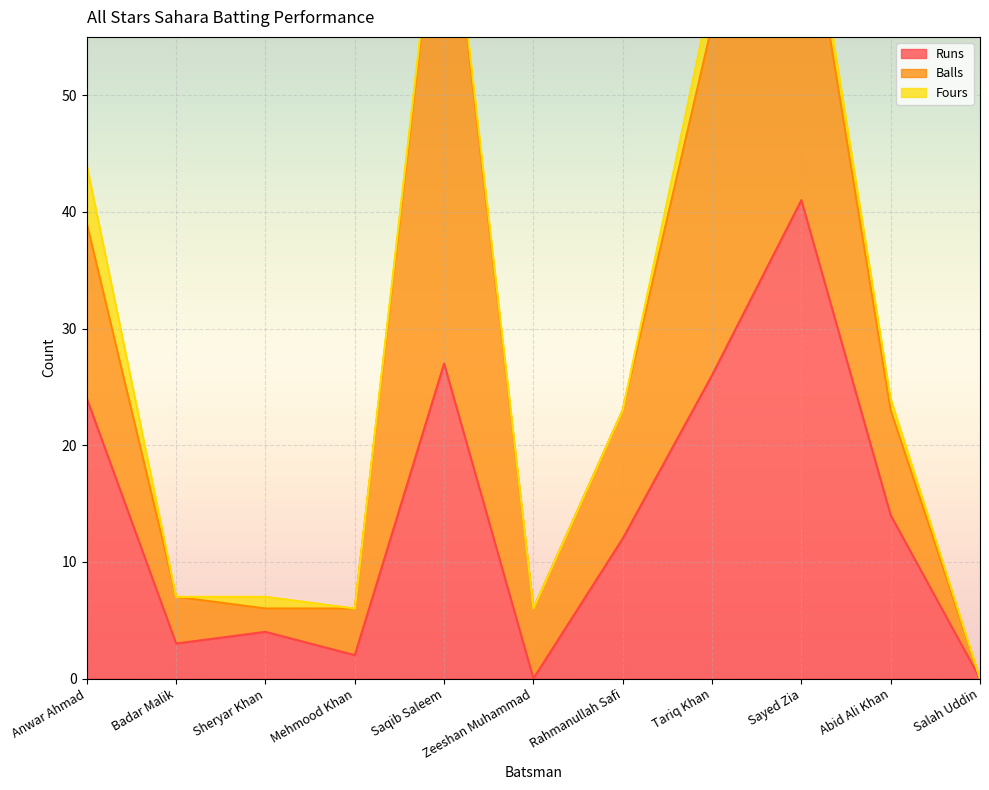

Which series changed the most between Saqib Saleem and Zeeshan Muhammad?

Balls